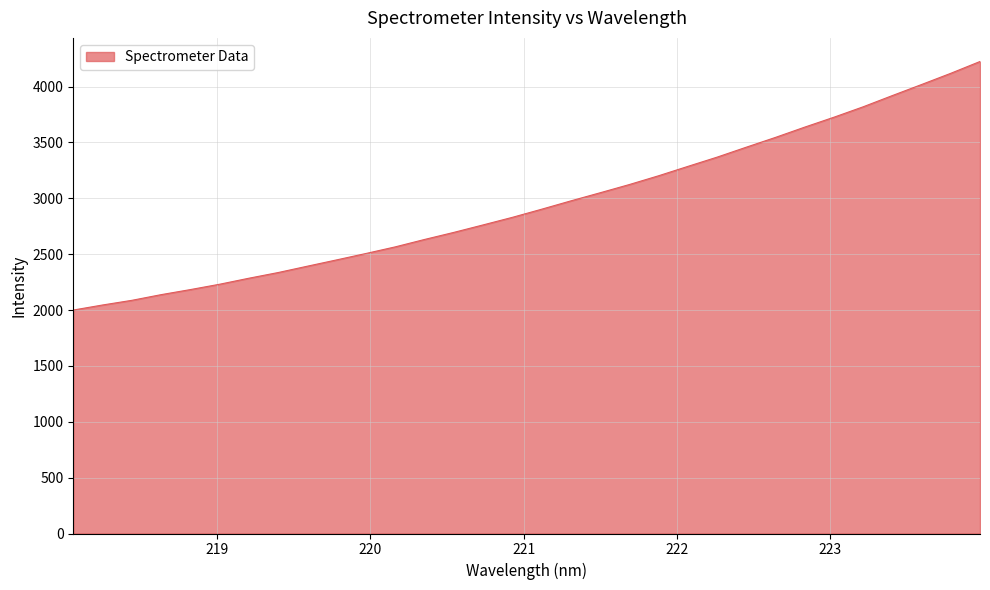

Count the number of data series in this chart.

1